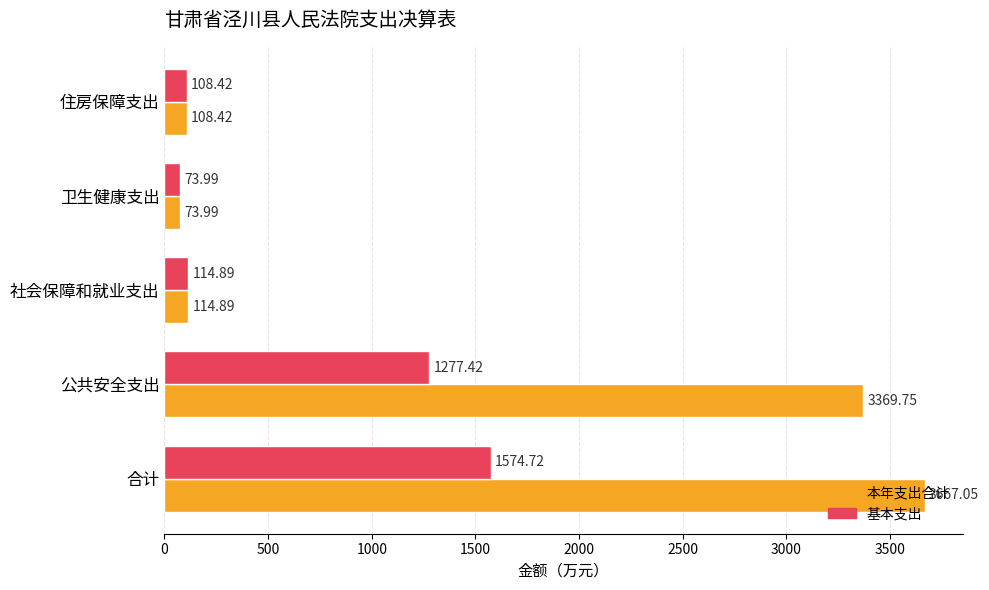

How many data points in 基本支出 are less than 114?

2